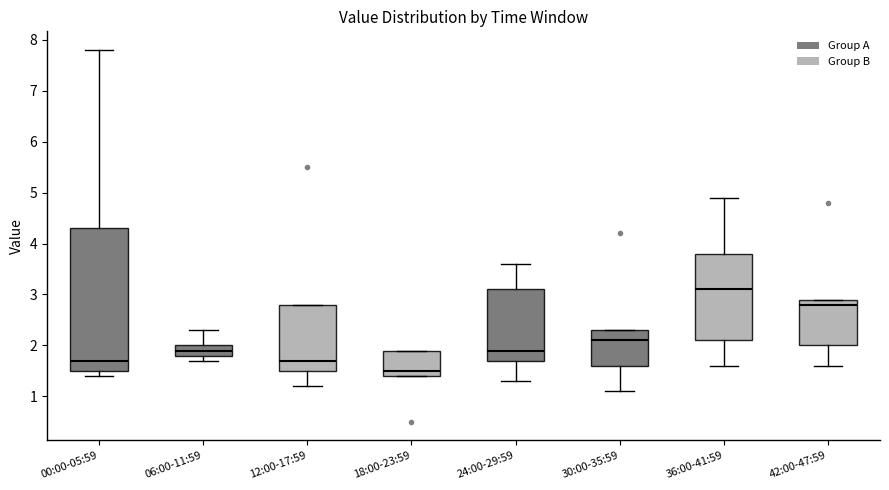

Where does the lower whisker of the box for 24:00-29:59 end on the y-axis? The values are not printed on the chart, so give them approximately, as read against the axis.

1.3